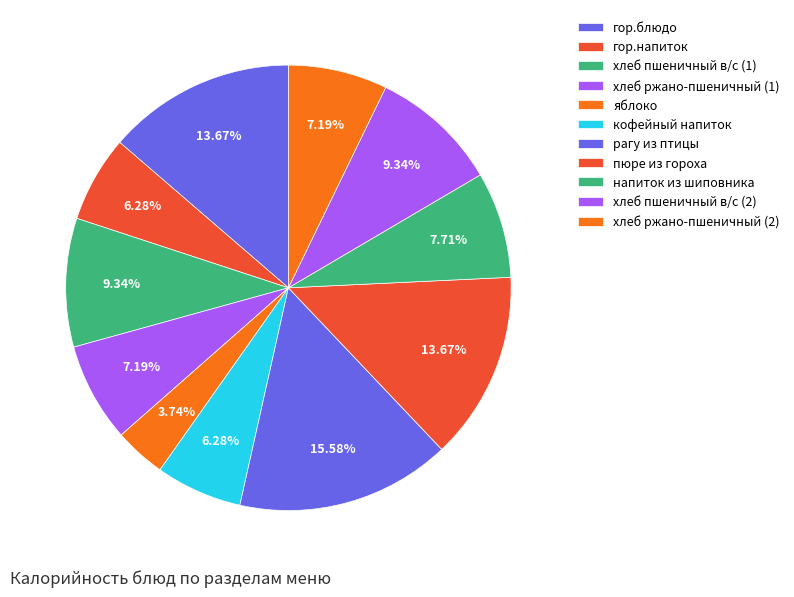

The хлеб ржано-пшеничный (1) slice represents 7% of the pie. True or false?

True